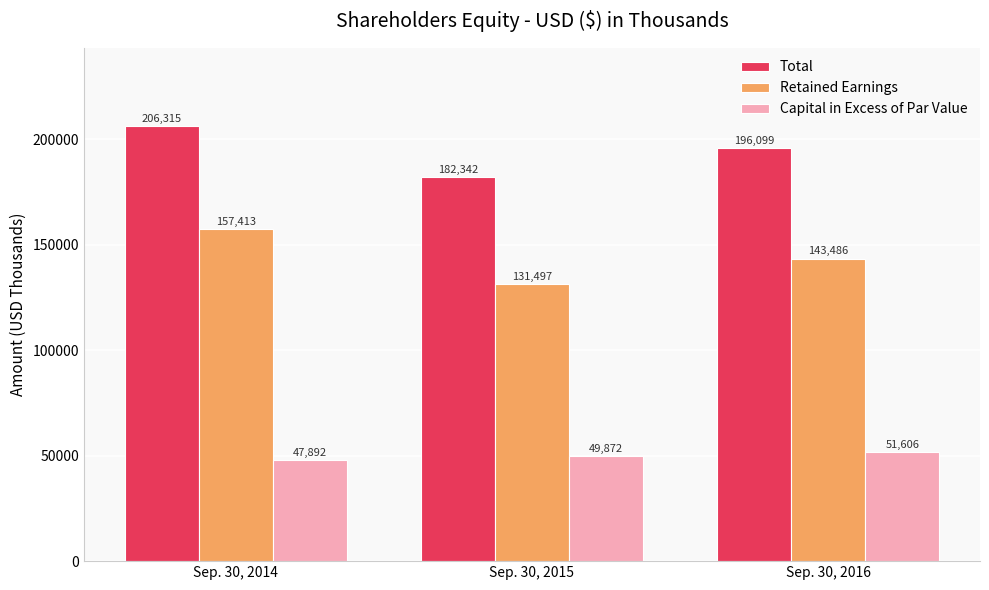

Rank the series at Sep. 30, 2015 from highest to lowest value.

Total, Retained Earnings, Capital in Excess of Par Value